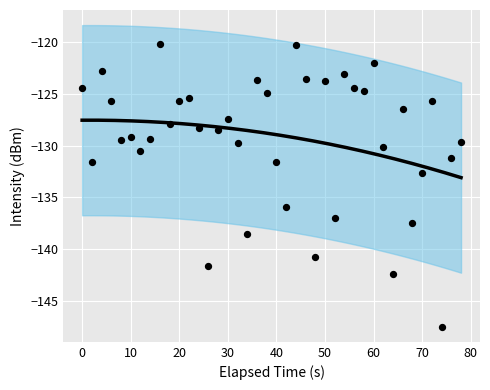

What Y value in the scatter plot is closest to -133?

-132.6